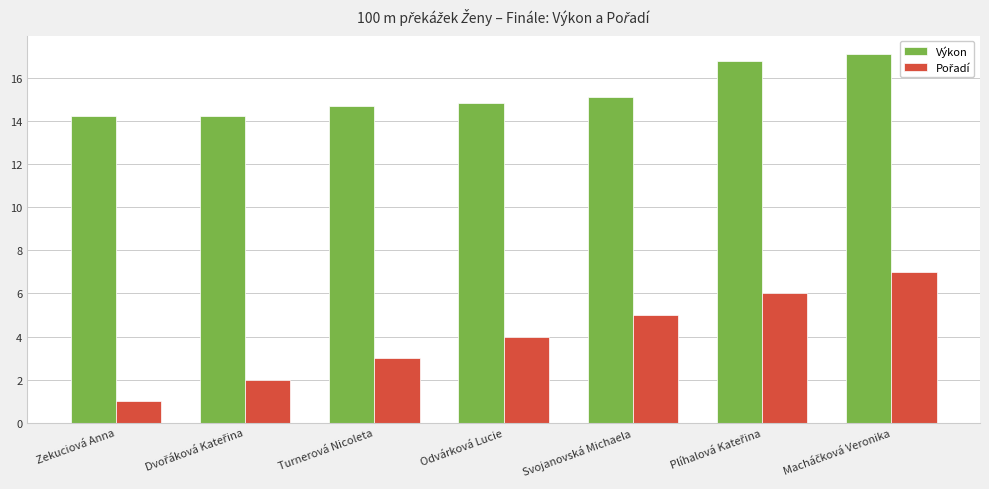

What is the average value of the Výkon series?

15.3